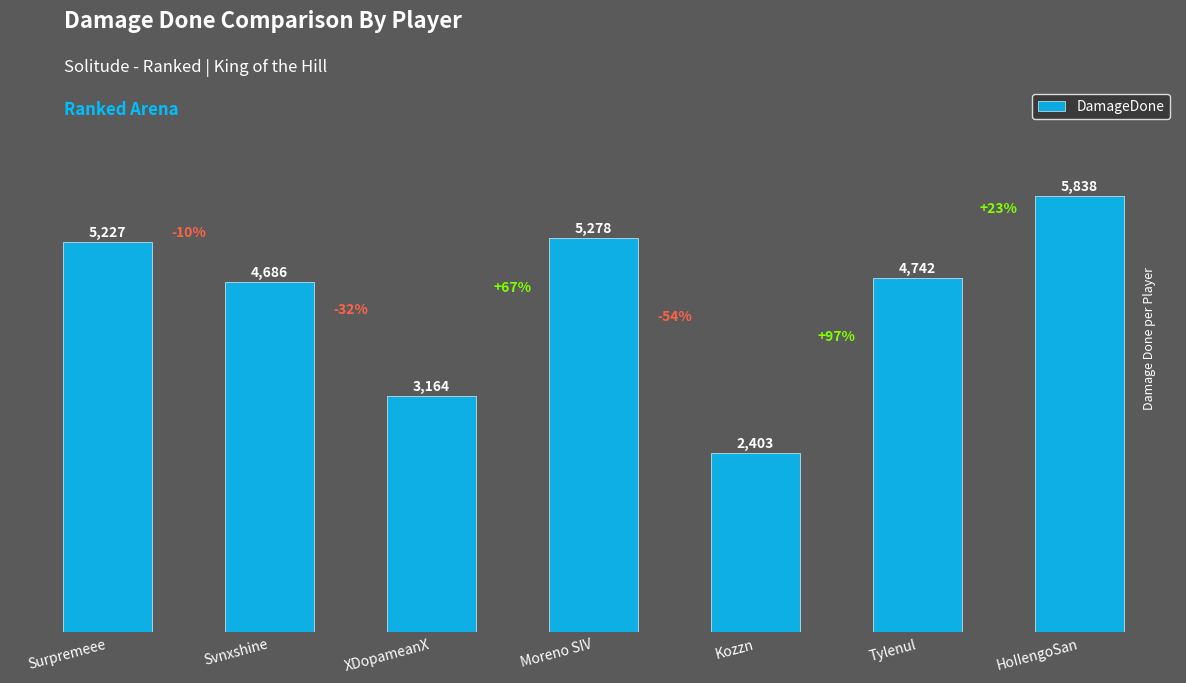

Reading left to right, list all the values displayed in this chart.

5227	4686	3164	5278	2403	4742	5838